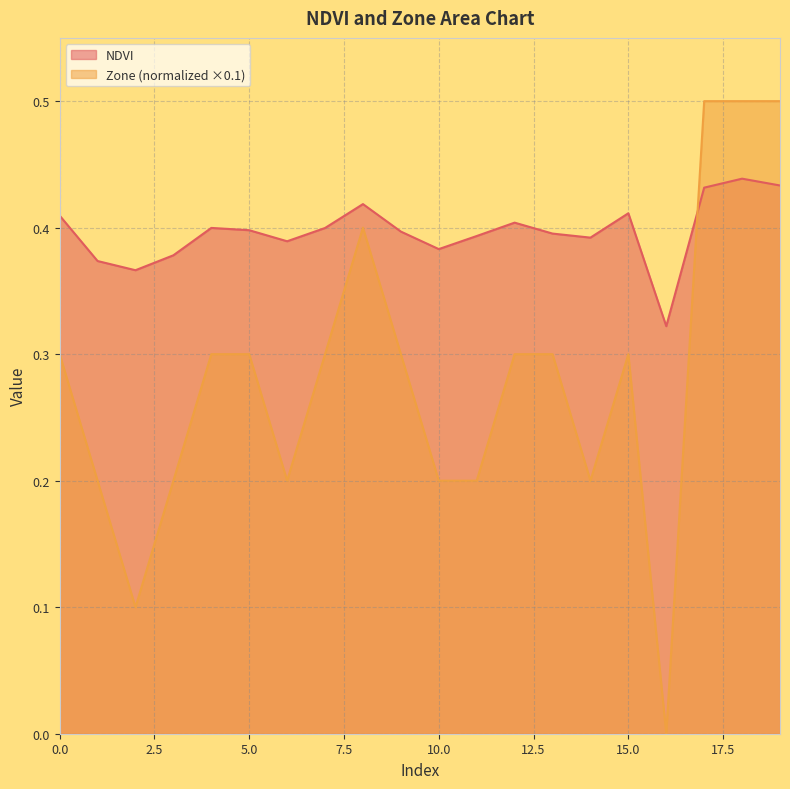

Which series has the largest total across all categories?

NDVI